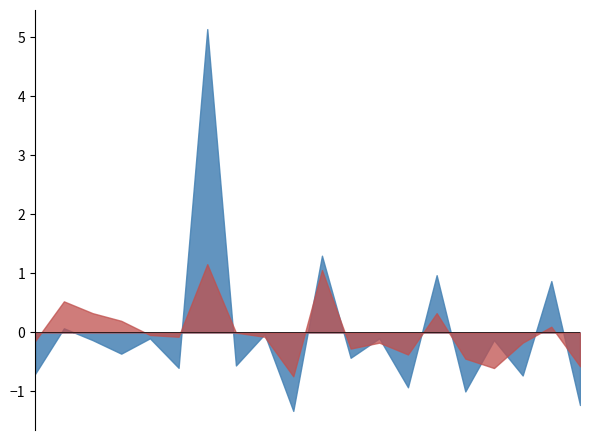

In P1, how many points are lower than both neighbors (excluding endpoints)?

8